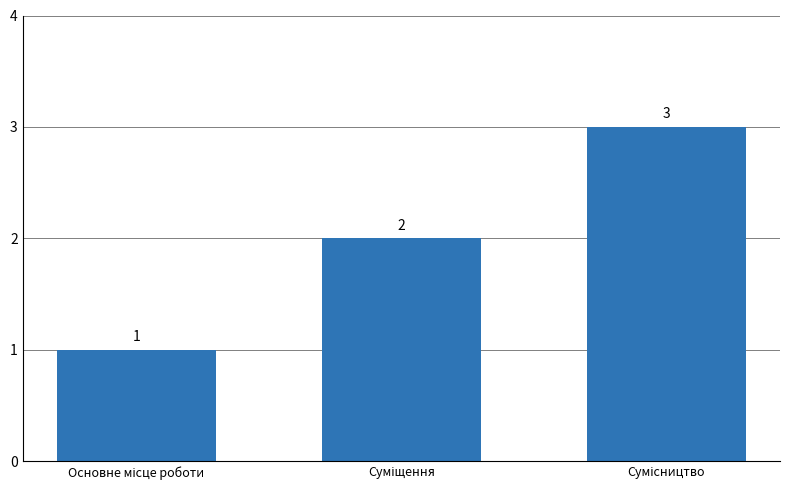

How many data points does each series have?

3